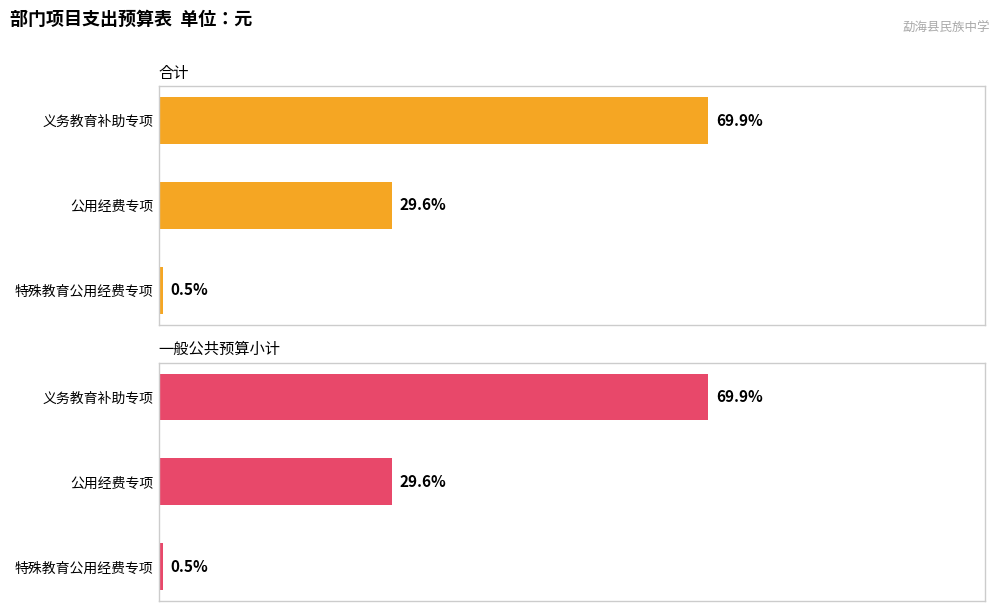

At 公用经费专项, list the series in order from smallest to largest.

合计, 一般公共预算小计